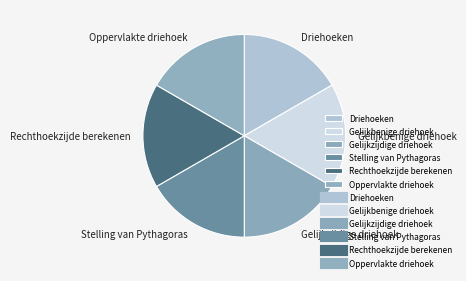

What is the ratio of the value at Gelijkzijdige driehoek to the value at Driehoeken?

1.0